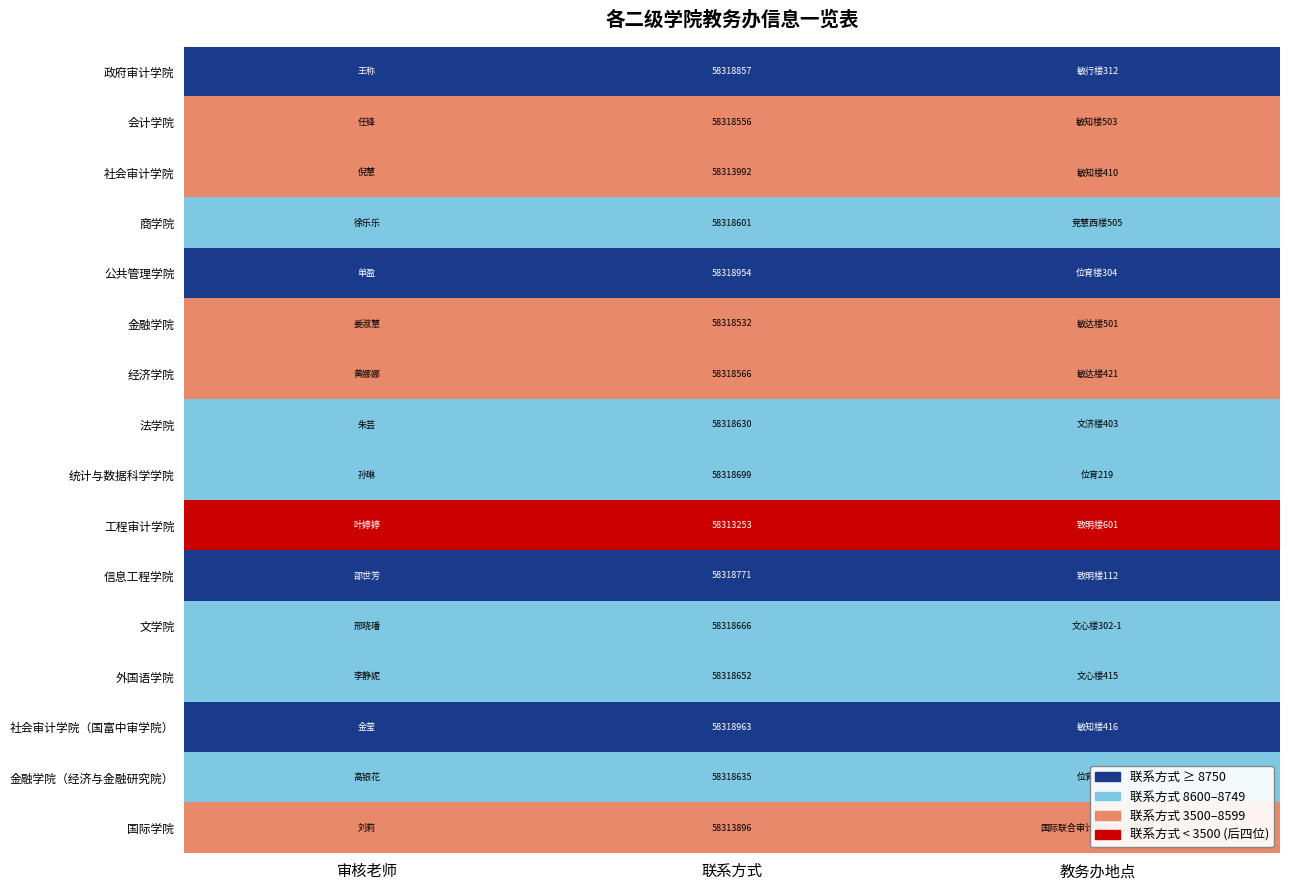

The value of 工程审计学院 at 联系方式 is 58313253. True or false?

True